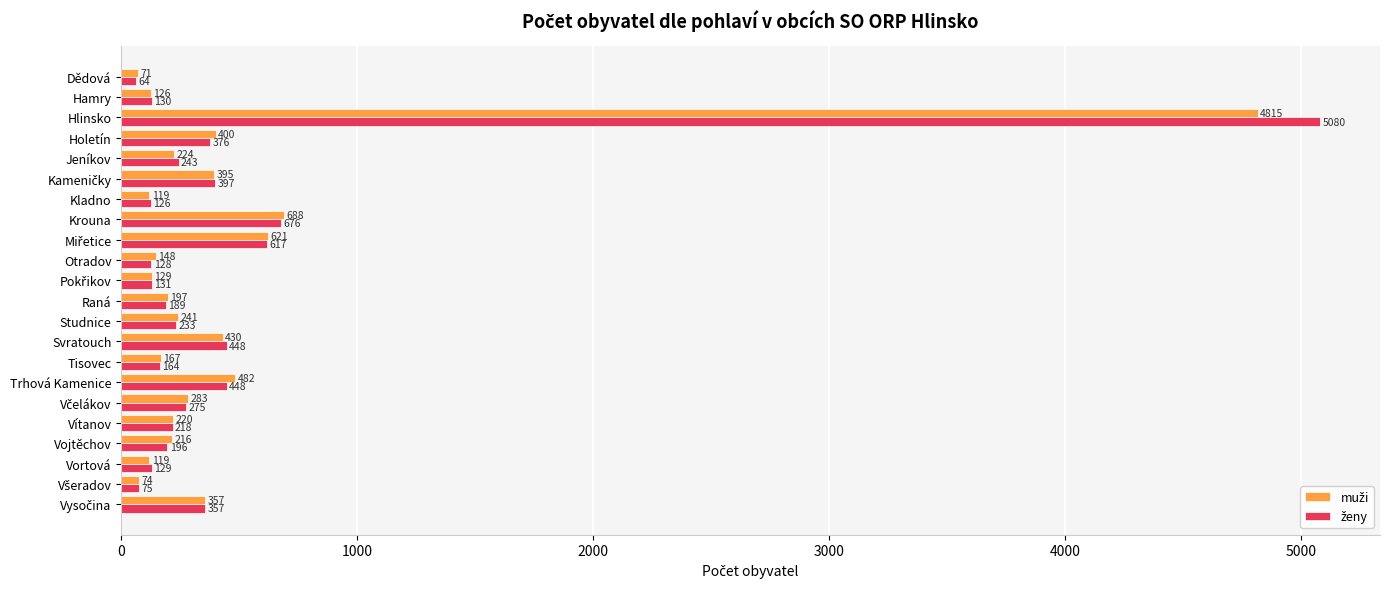

At how many categories does at least one series exceed 103?

20